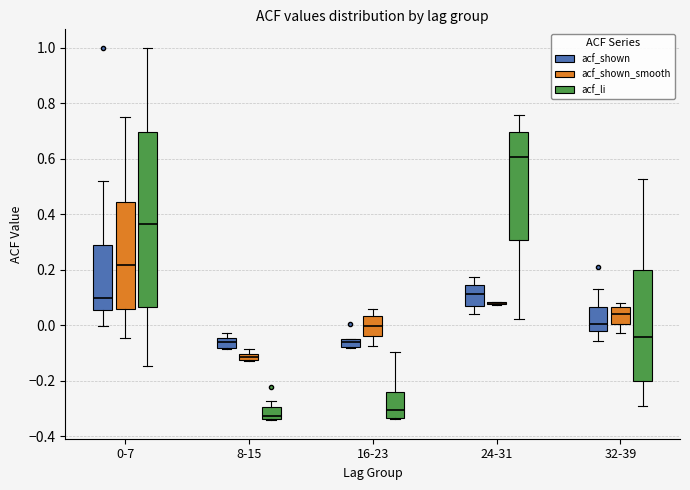

Where does the lower whisker of the box for 24-31 (acf_shown) end on the y-axis? The values are not printed on the chart, so give them approximately, as read against the axis.

0.04